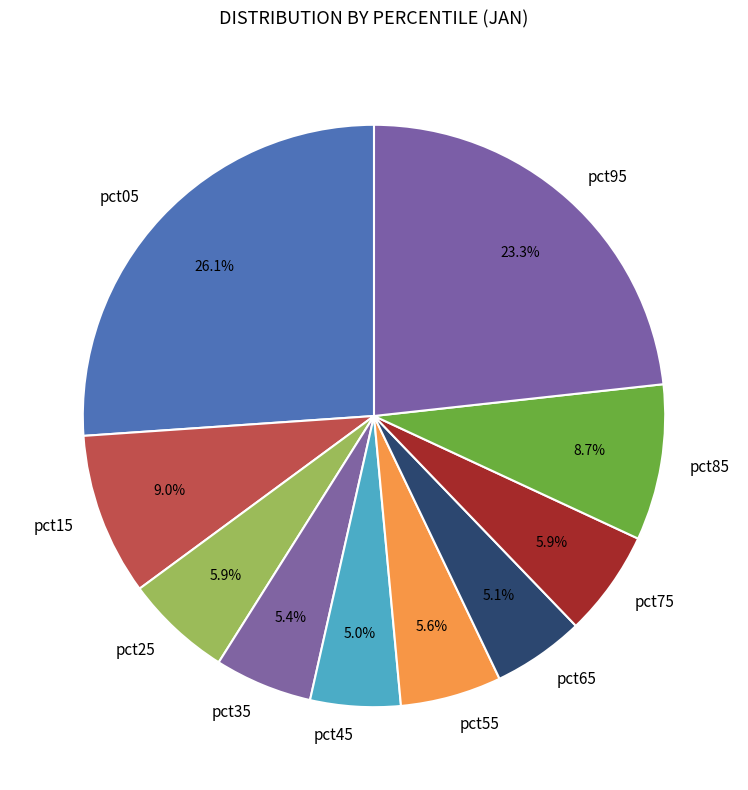

Between pct15 and pct25, which is larger?

pct15